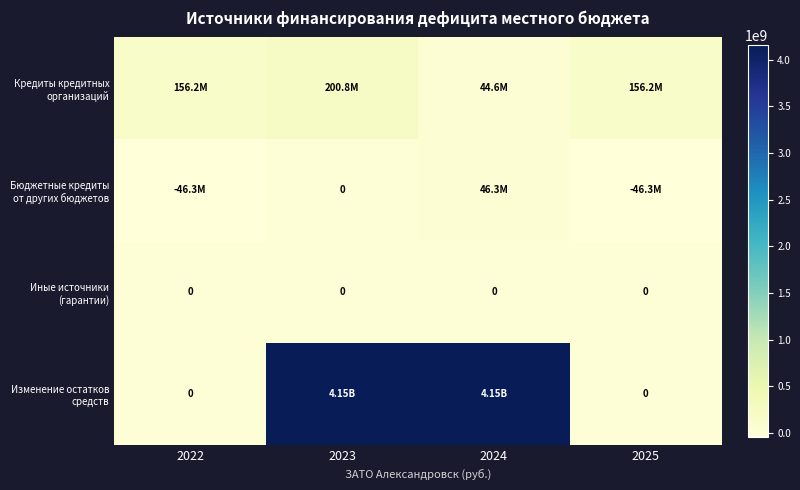

Is the value of Изменение остатков средств at 2024 greater than the value of Бюджетные кредиты от других бюджетов at 2023?

Yes